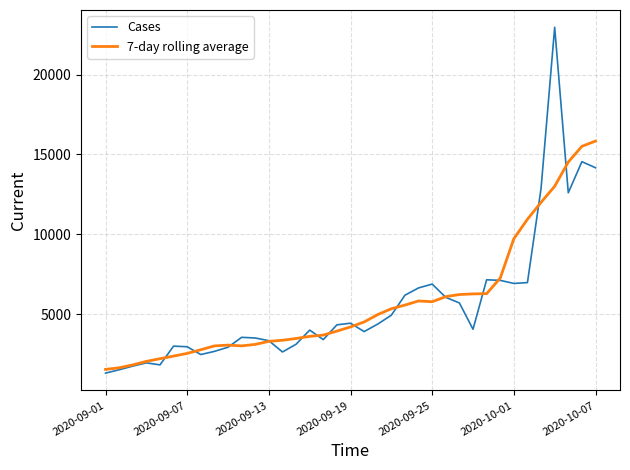

What is the highest value of the 7-day rolling average series?

15832.7